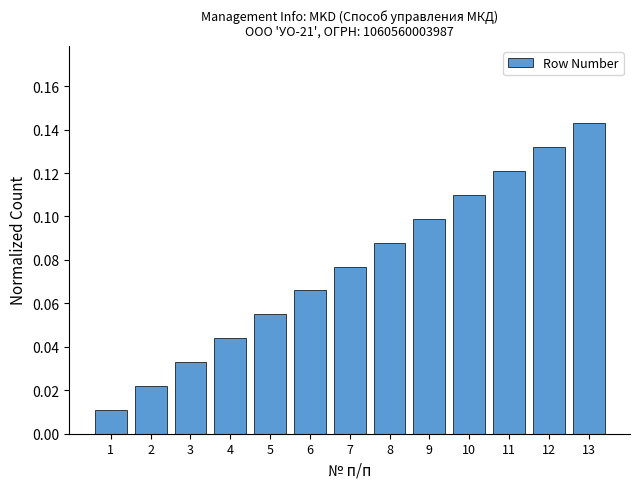

List the labels in order of value, largest first.

13, 12, 11, 10, 9, 8, 7, 6, 5, 4, 3, 2, 1